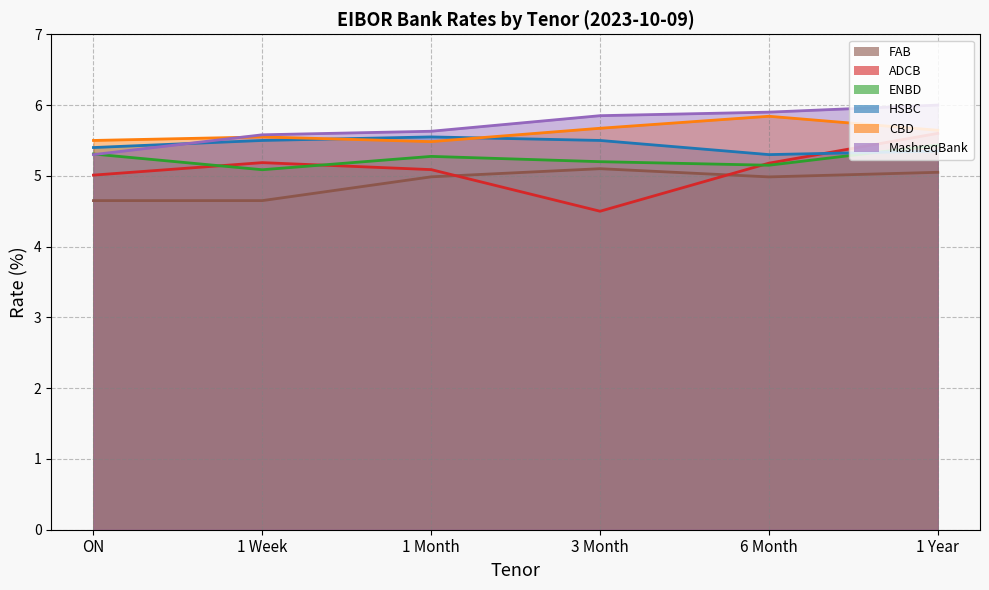

Which series has the widest spread of values?

ADCB